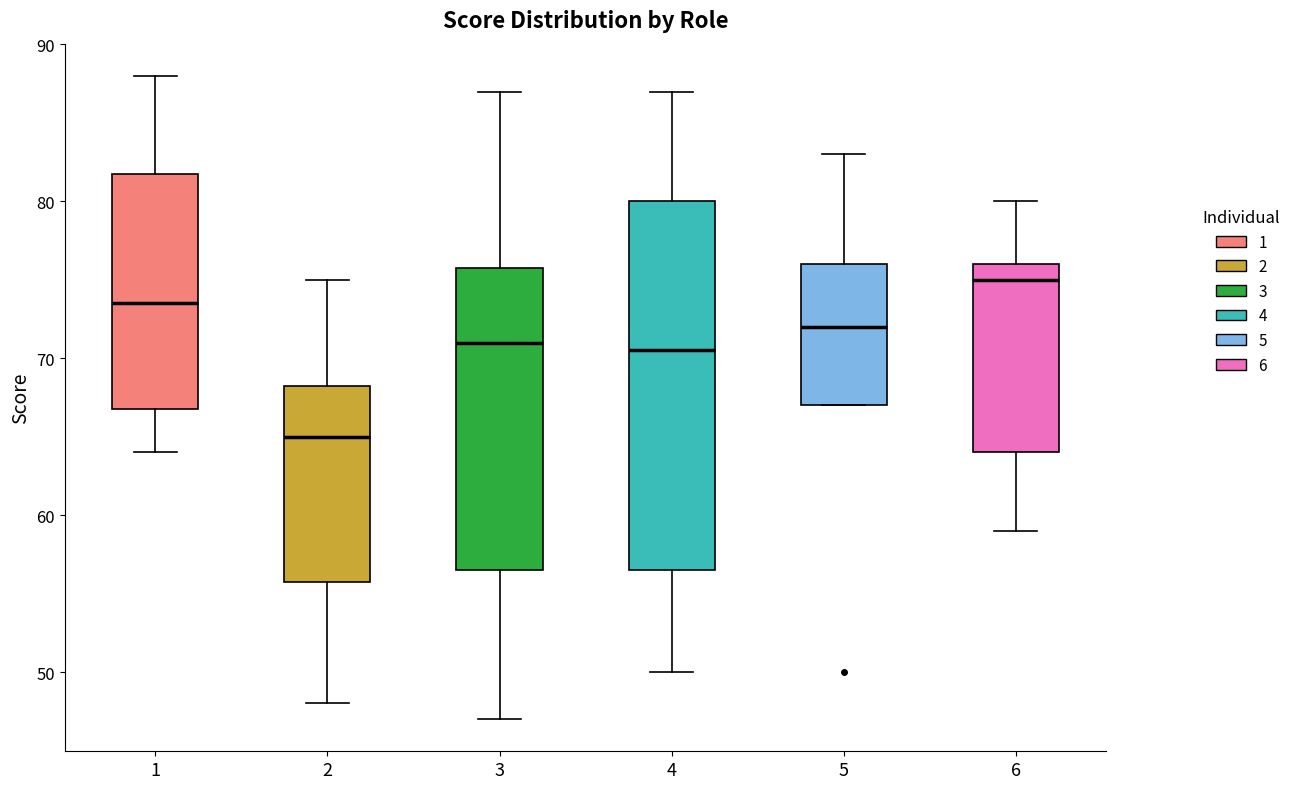

Reading left to right, transcribe this box plot: for each box, give where its median line is, the range the box spans, and where its two whiskers end, as read against the y-axis. The values are not printed on the chart, so give them approximately, as read against the axis.

1: median 74, box 67 to 82, whiskers 64 to 88
2: median 65, box 56 to 68, whiskers 48 to 75
3: median 71, box 57 to 76, whiskers 47 to 87
4: median 71, box 57 to 80, whiskers 50 to 87
5: median 72, box 67 to 76, whiskers 67 to 83
6: median 75, box 64 to 76, whiskers 59 to 80